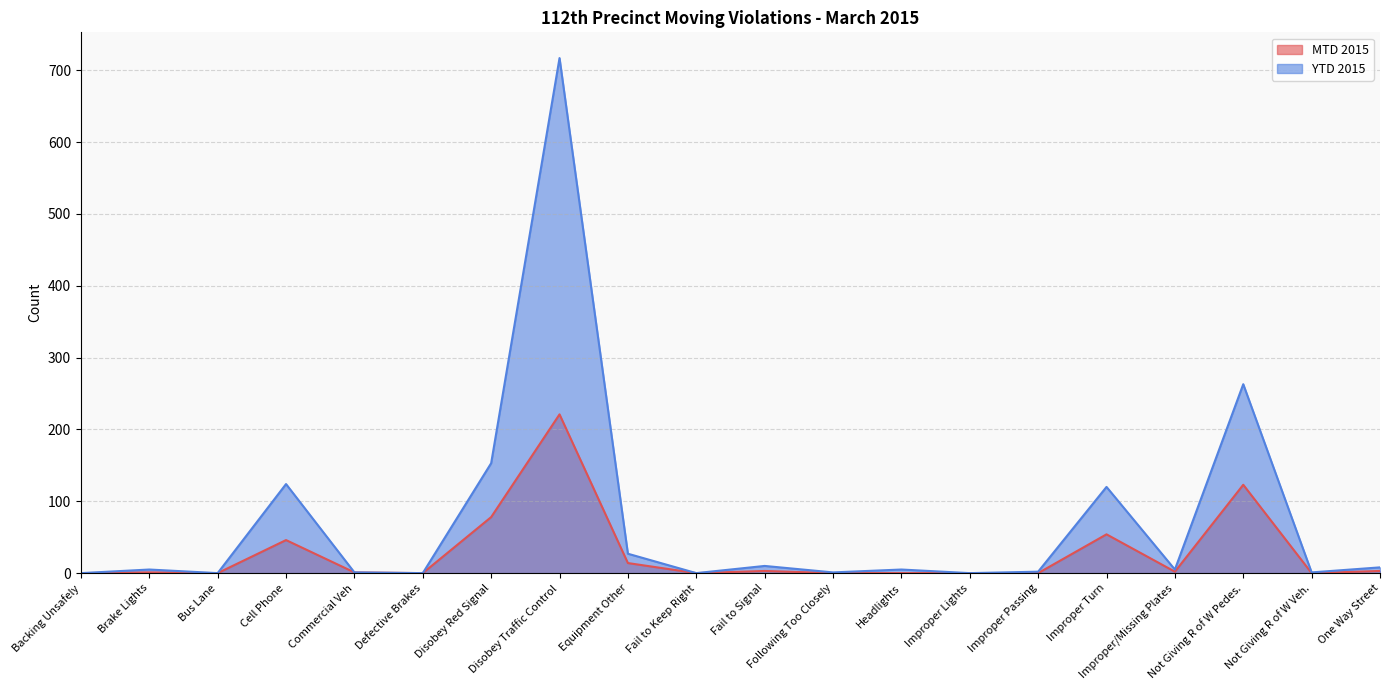

Where is YTD 2015 nearest to the value 358?

Not Giving R of W Pedes.